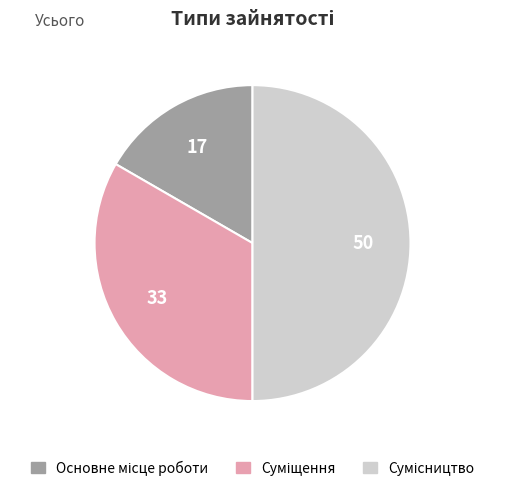

How many slices are in this pie chart?

3